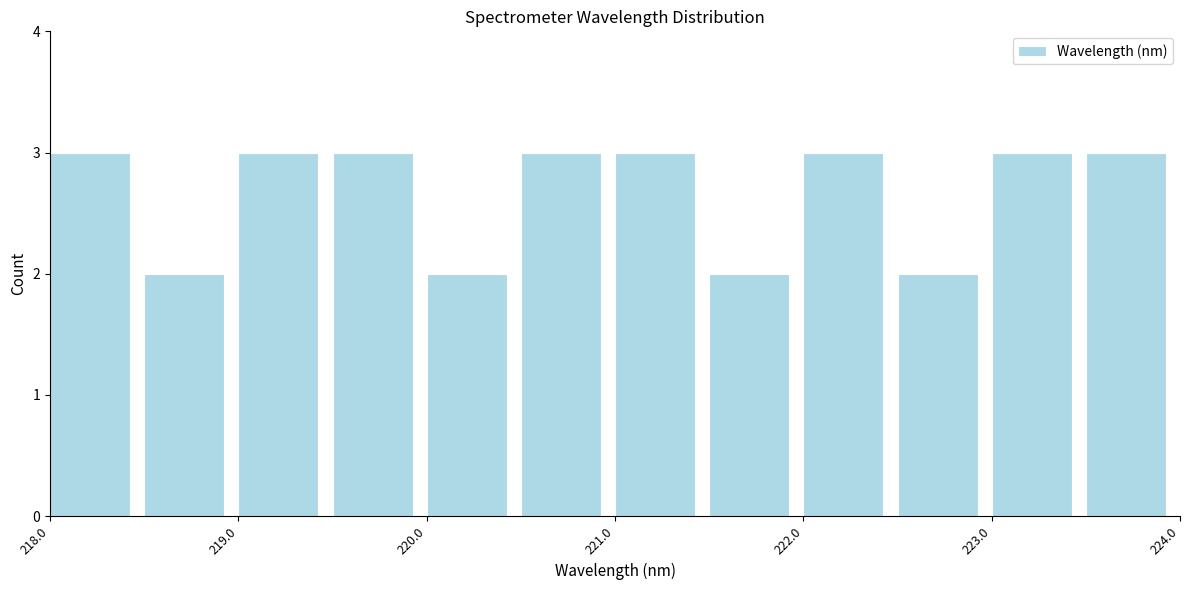

Reading left to right, transcribe this chart: for each bar, give the range it covers on the x-axis and its height. The values are not printed on the chart, so give them approximately, as read against the axis.

218.0 to 218.5: 3
218.5 to 219.0: 2
219.0 to 219.5: 3
219.5 to 220.0: 3
220.0 to 220.5: 2
220.5 to 221.0: 3
221.0 to 221.5: 3
221.5 to 222.0: 2
222.0 to 222.5: 3
222.5 to 223.0: 2
223.0 to 223.5: 3
223.5 to 224.0: 3